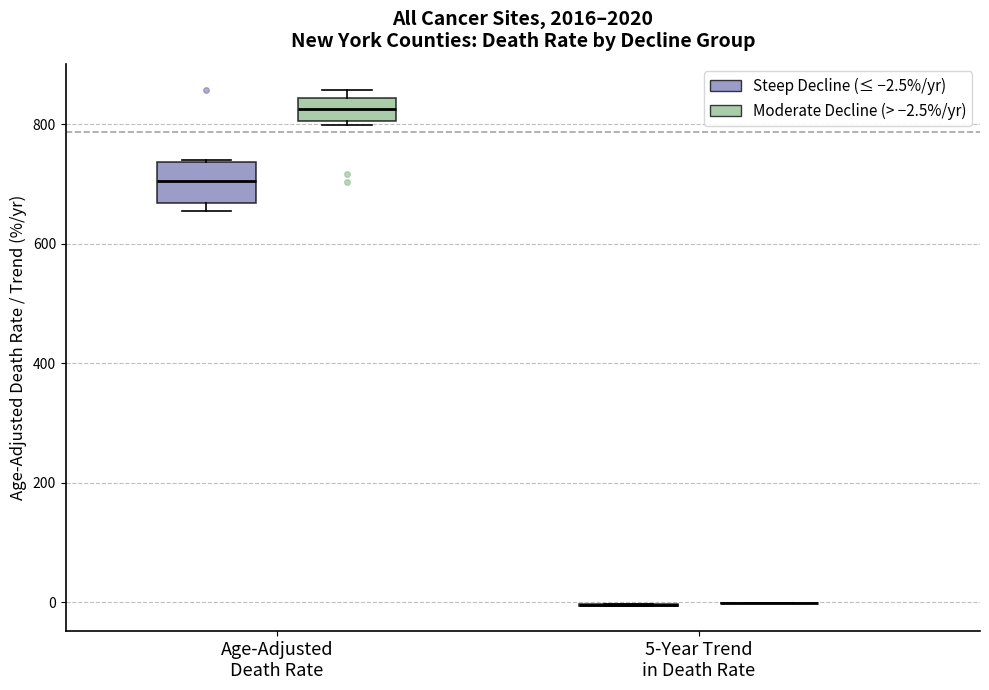

Reading left to right, read every box against the y-axis: the position of its median line, the range the box covers, and the ends of its whiskers. The values are not printed on the chart, so give them approximately, as read against the axis.

Age-Adjusted Death Rate (Steep Decline (≤ −2.5%/yr)): median 700, box 660 to 740, whiskers 660 (just below the box's lower edge) to 740
Age-Adjusted Death Rate (Moderate Decline (> −2.5%/yr)): median 820, box 800 to 840, whiskers 800 (just below the box's lower edge) to 860
5-Year Trend in Death Rate (Steep Decline (≤ −2.5%/yr)): box collapsed to a line at 0, whiskers 0 to 0
5-Year Trend in Death Rate (Moderate Decline (> −2.5%/yr)): box collapsed to a line at 0, whiskers 0 to 0